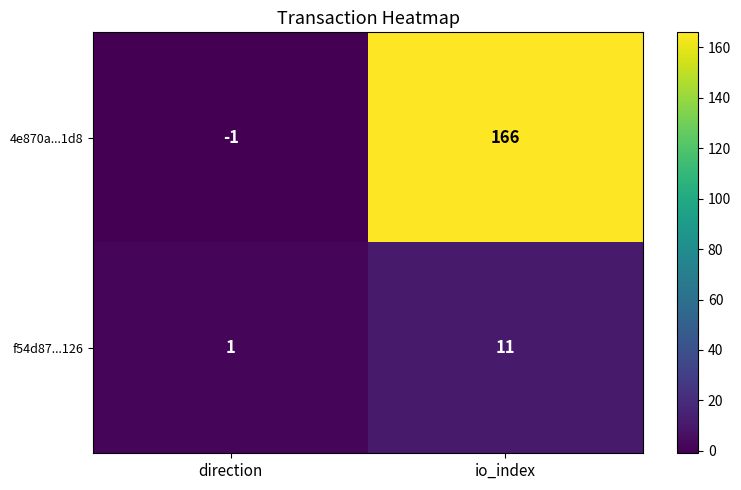

List the series in order of their overall mean, highest first.

4e870a...1d8, f54d87...126